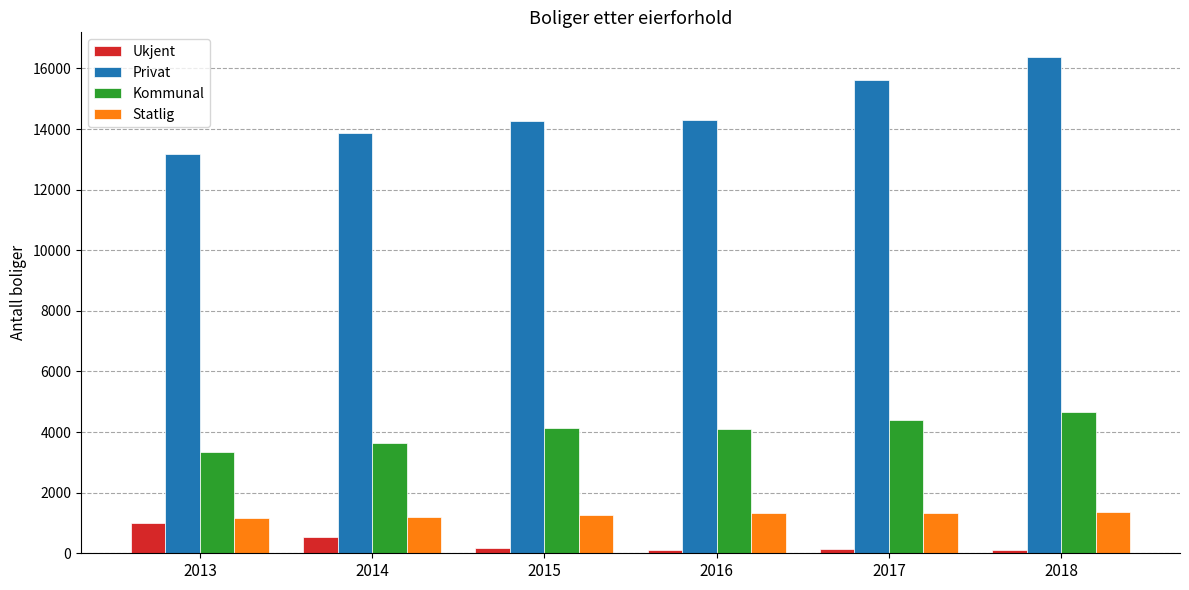

What is the difference between the maximum and minimum values in the Privat series?

3189